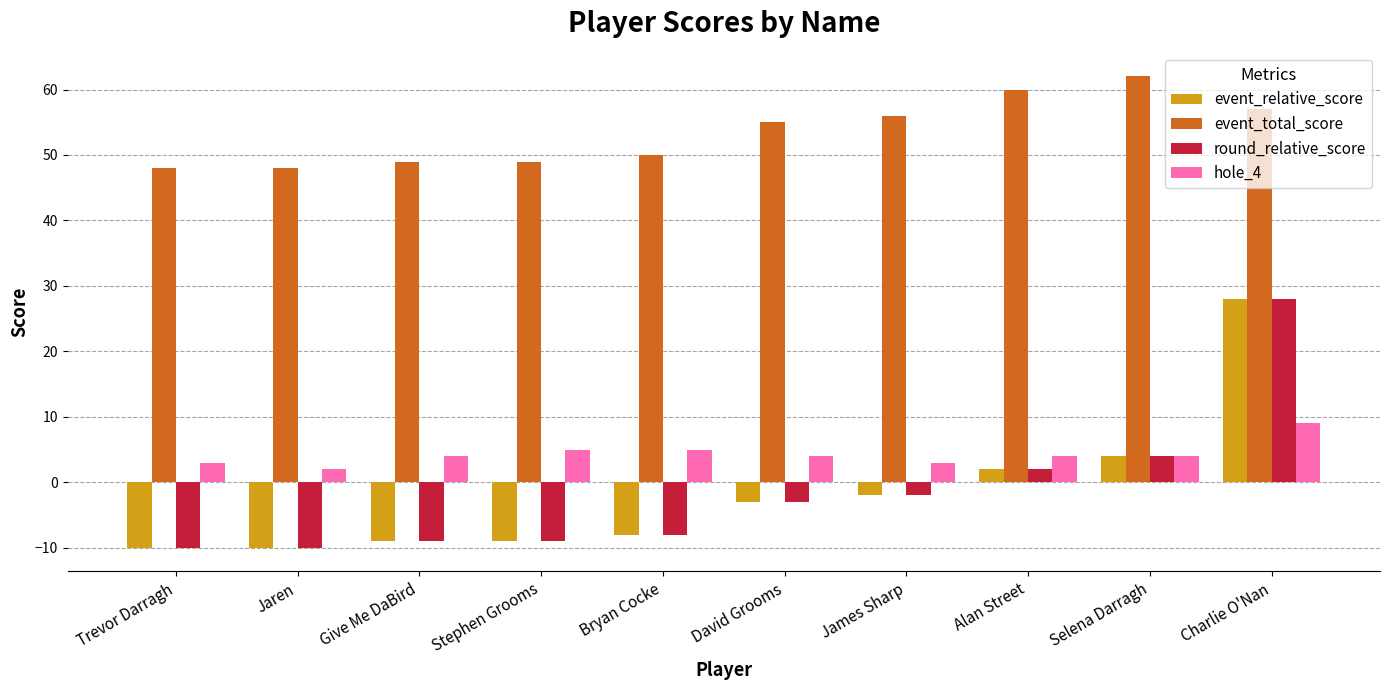

What is the total value across all series at Alan Street?

68